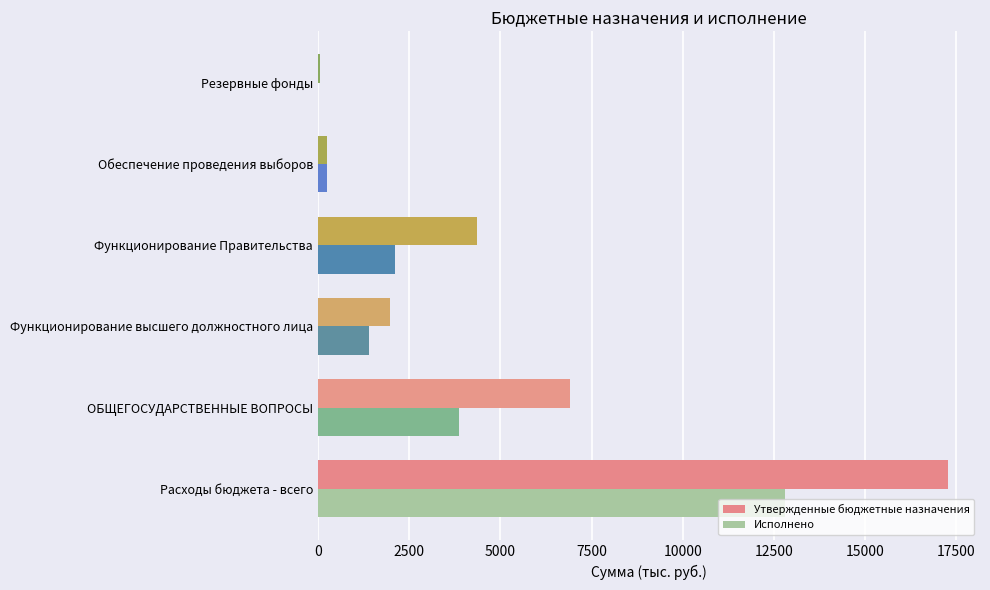

Between Расходы бюджета - всего and ОБЩЕГОСУДАРСТВЕННЫЕ ВОПРОСЫ, which series saw the biggest shift?

Утвержденные бюджетные назначения